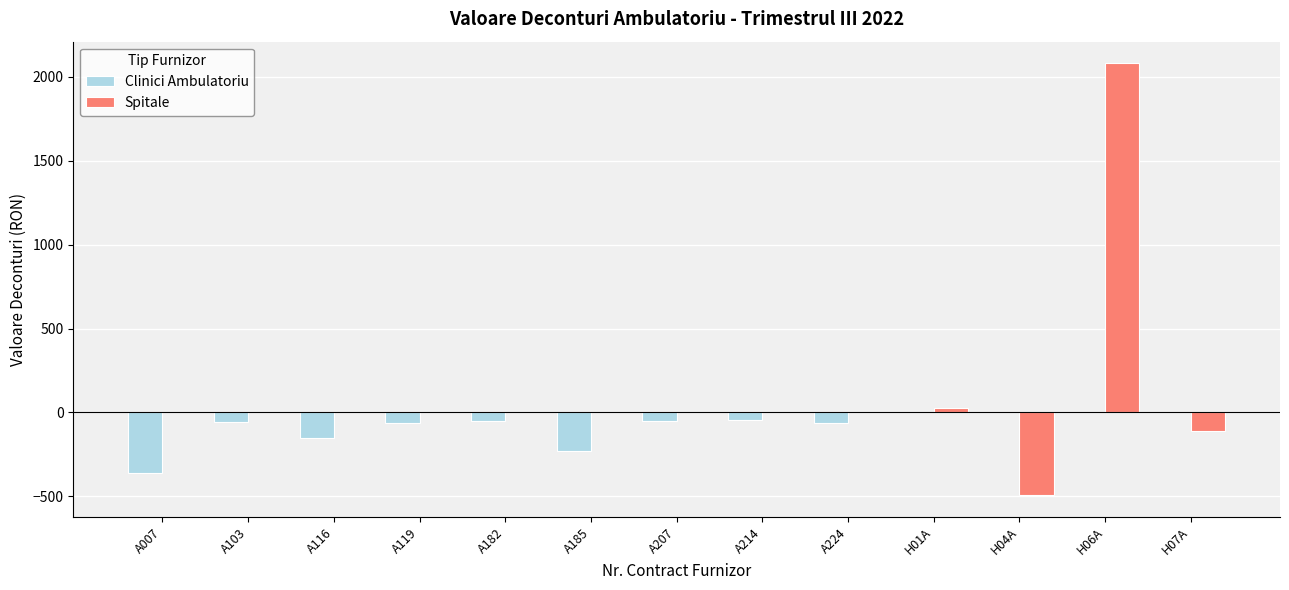

Read the Clinici Ambulatoriu value at A119.

-61.4